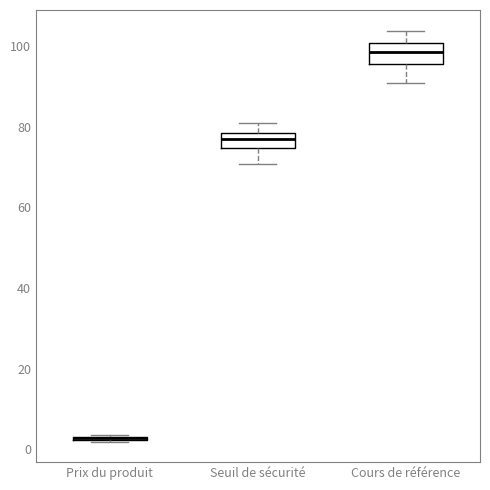

Where is the upper edge of the box for Cours de référence on the y-axis? The values are not printed on the chart, so give them approximately, as read against the axis.

100